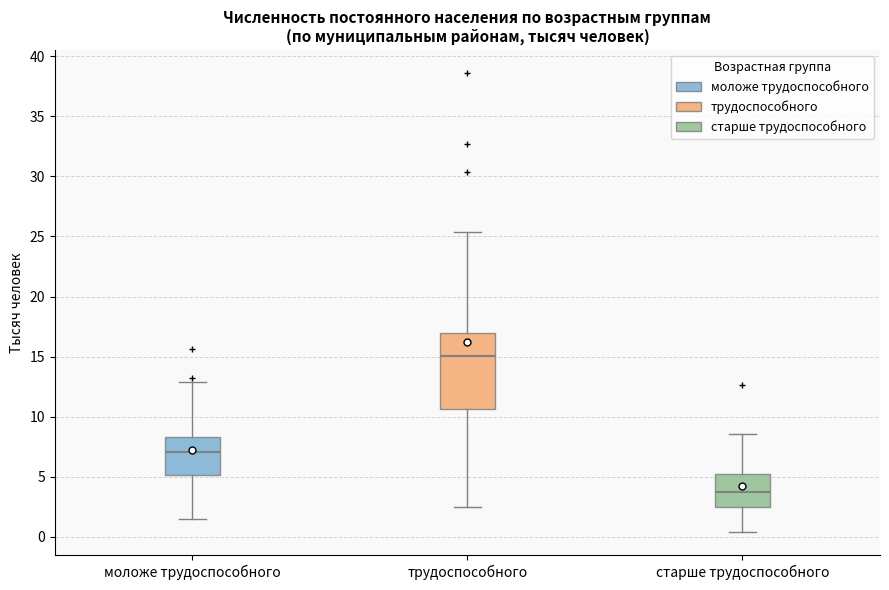

Reading left to right, transcribe this box plot: for each box, give where its median line is, the range the box spans, and where its two whiskers end, as read against the y-axis. The values are not printed on the chart, so give them approximately, as read against the axis.

моложе трудоспособного: median 7.0, box 5.0 to 8.5, whiskers 1.5 to 13.0
трудоспособного: median 15.0, box 10.5 to 17.0, whiskers 2.5 to 25.5
старше трудоспособного: median 4.0, box 2.5 to 5.5, whiskers 0.5 to 8.5